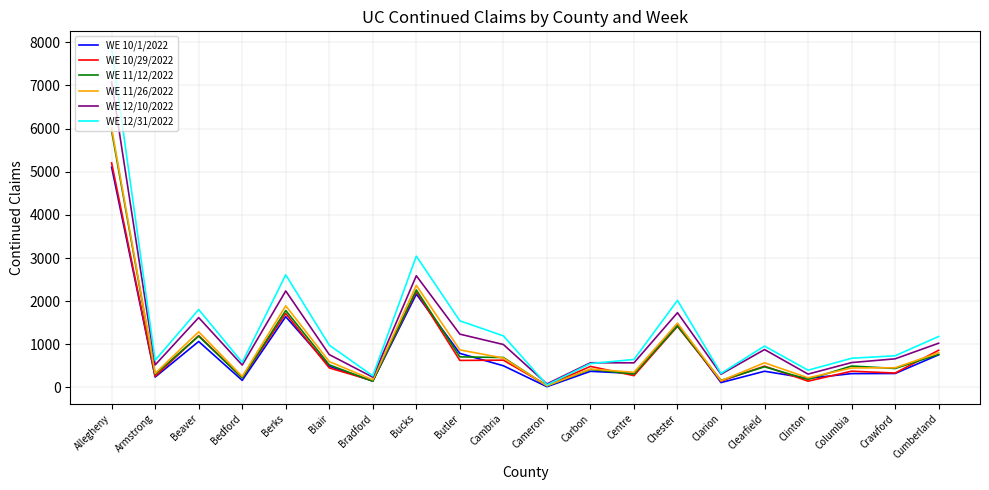

Is the value of WE 10/29/2022 at Butler greater than the value of WE 11/12/2022 at Centre?

Yes